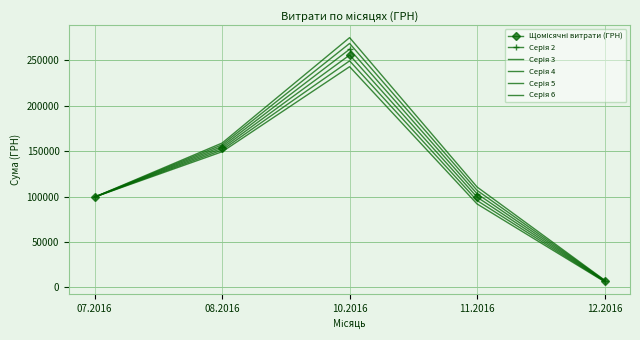

Which series has the largest range (max minus min)?

Серія 6